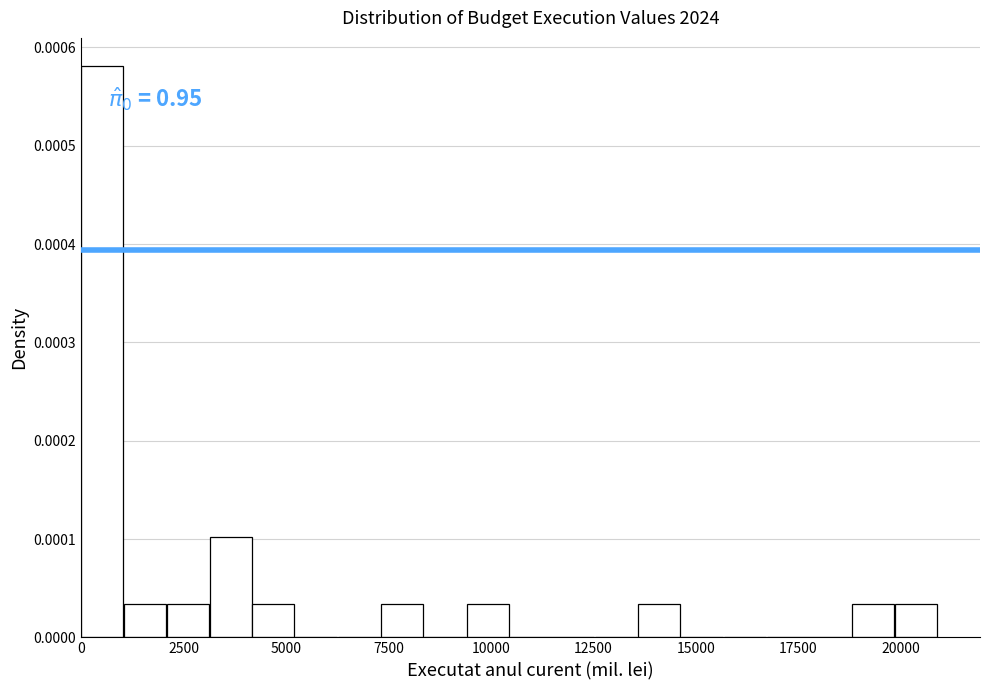

Around what value on the x-axis is the tallest bar? Give the approximate position of its centre, as read against the axis.

500